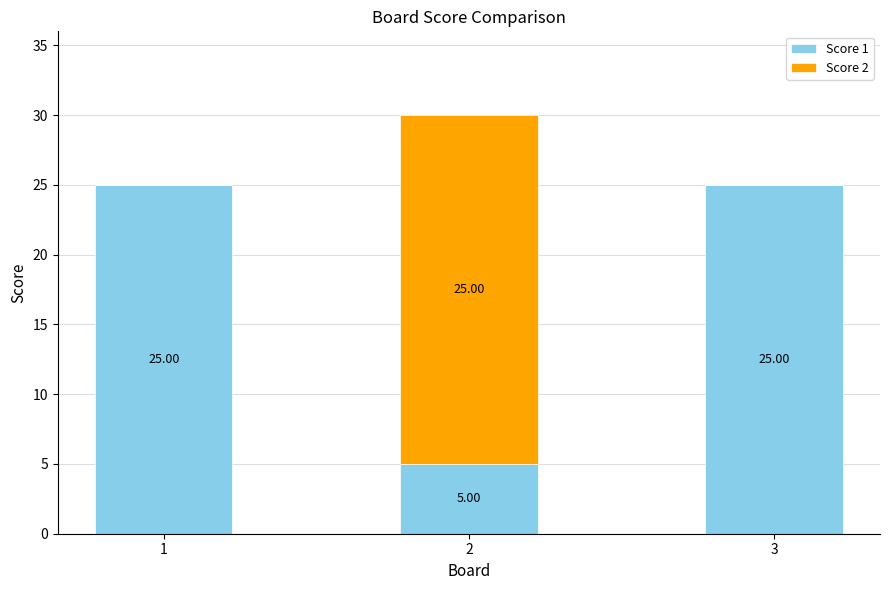

What is the total value across all series at 1?

25